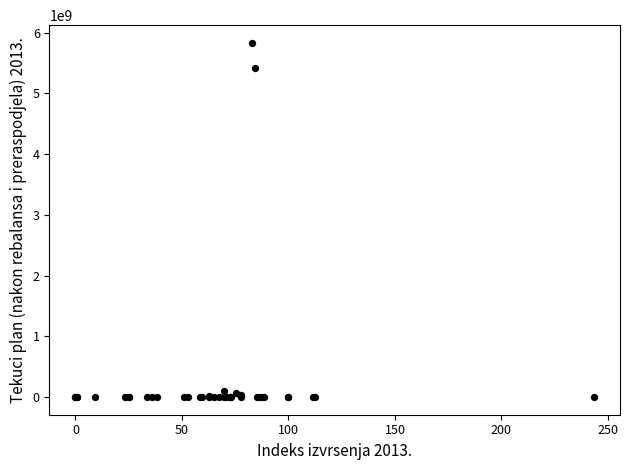

What Y value in the scatter plot is closest to 2916117868?

5424210960